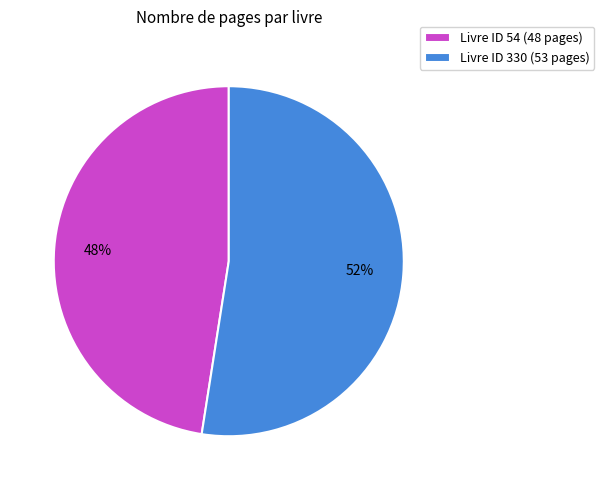

Rank the categories by value from lowest to highest.

Livre ID 54 (48 pages), Livre ID 330 (53 pages)